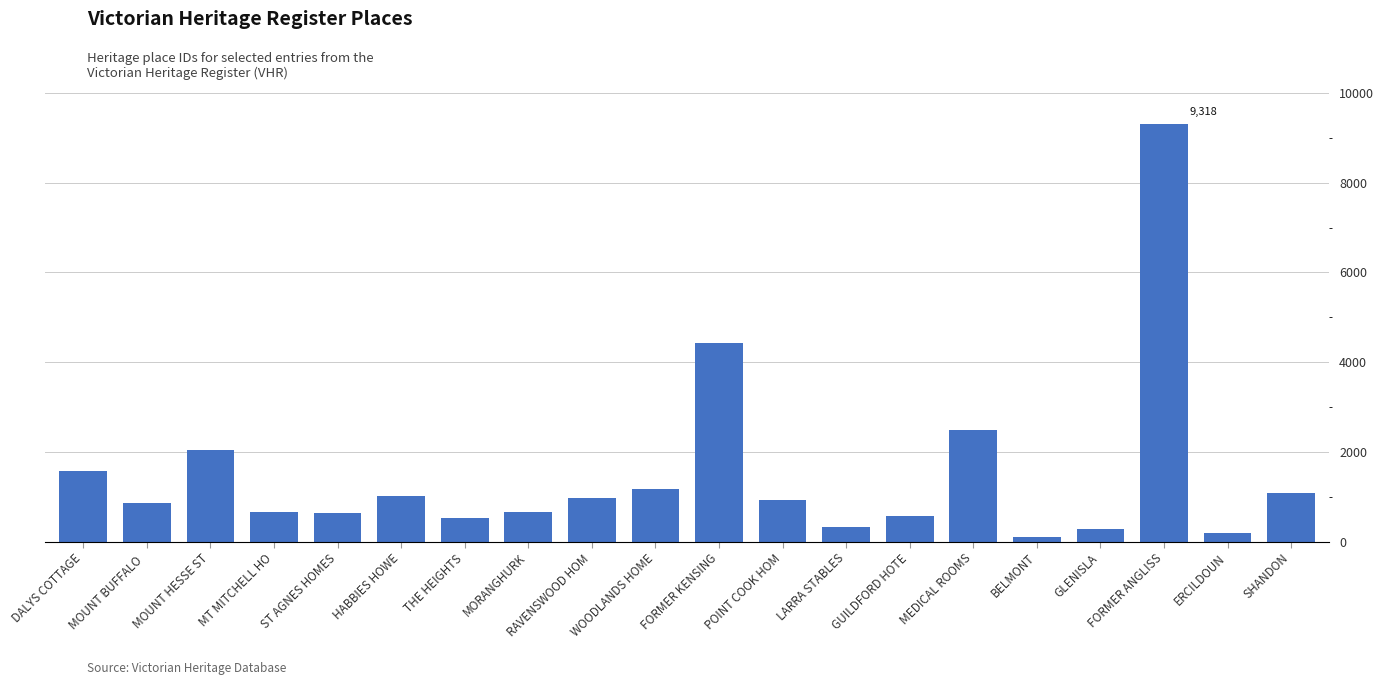

How many bars are there in total?

20